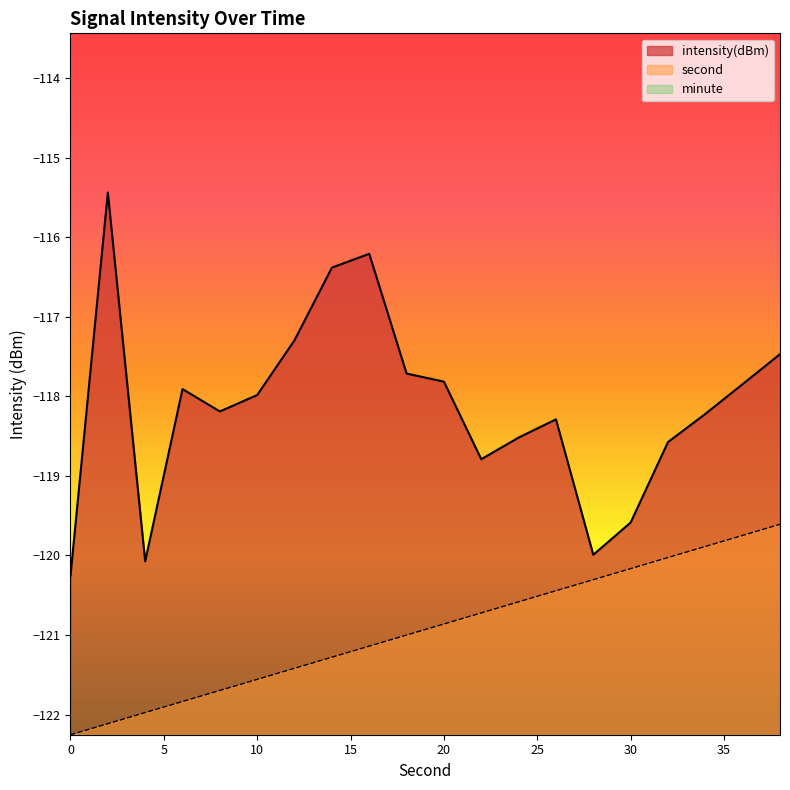

Reading left to right, what are all the values shown in this chart?

second: 0=-122.3	2=-122.1	4=-122.0	6=-121.8	8=-121.7	10=-121.6	12=-121.4	14=-121.3	16=-121.1	18=-121.0	20=-120.9	22=-120.7	24=-120.6	26=-120.4	28=-120.3	30=-120.2	32=-120.0	34=-119.9	36=-119.7	38=-119.6
intensity(dBm): 0=-120.3	2=-115.4	4=-120.1	6=-117.9	8=-118.2	10=-118.0	12=-117.3	14=-116.4	16=-116.2	18=-117.7	20=-117.8	22=-118.8	24=-118.5	26=-118.3	28=-120.0	30=-119.6	32=-118.6	34=-118.2	36=-117.8	38=-117.5